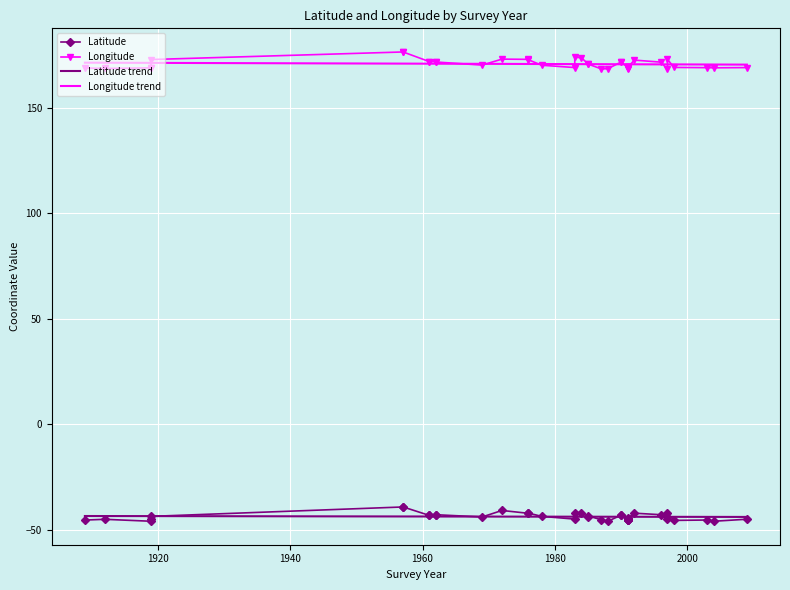

True or false: Latitude and Longitude cross at least once.

False